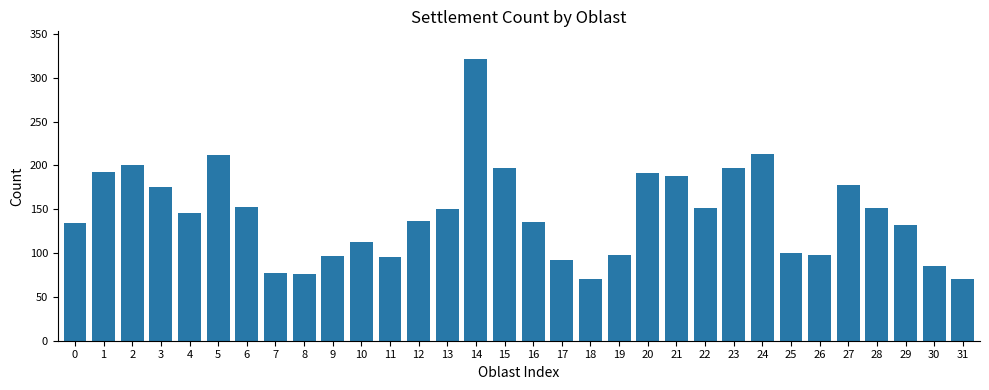

How many bars are there in total?

32